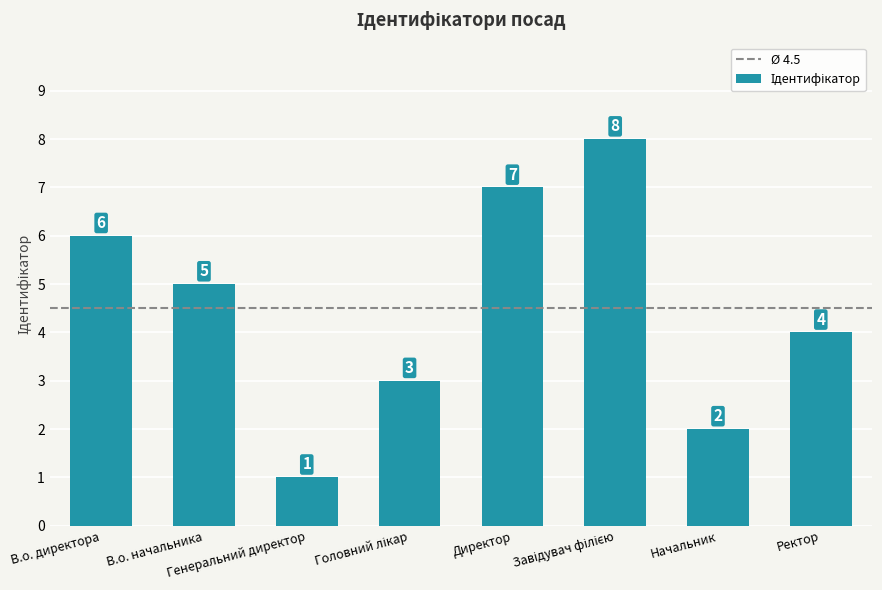

What is the greatest value displayed?

8